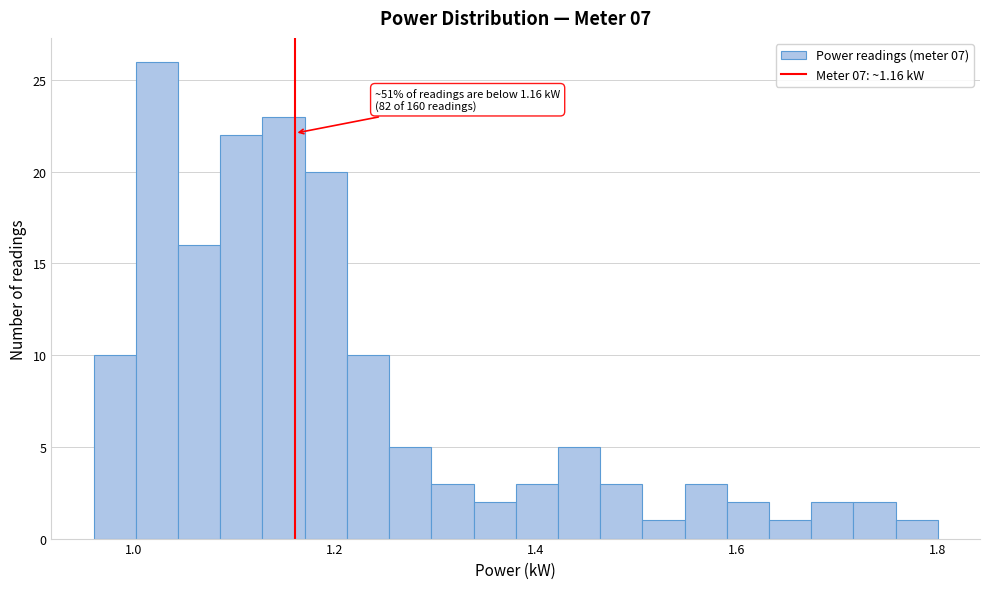

Read against the x-axis, roughly where is the centre of the tallest bar?

1.02